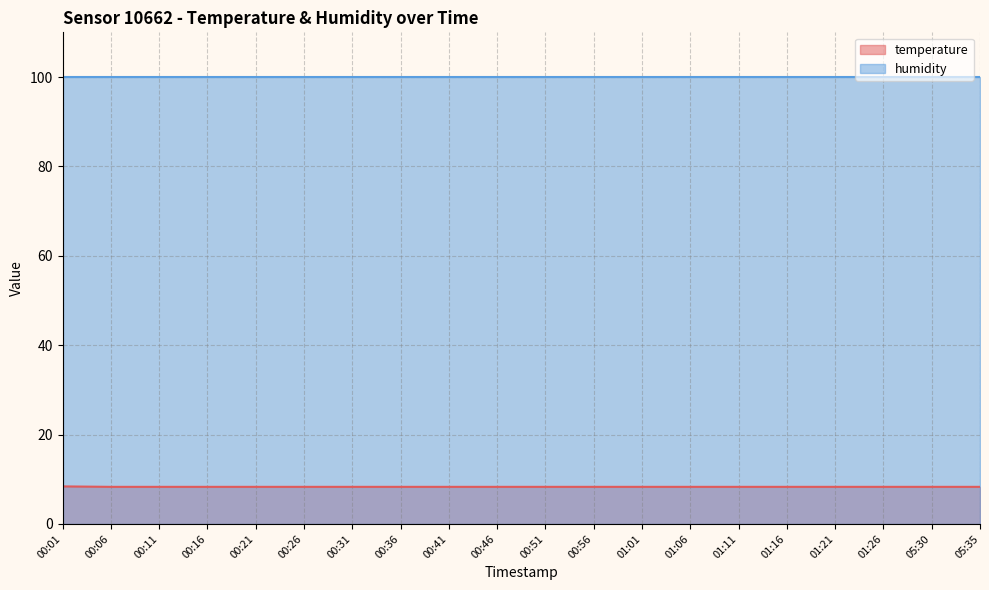

Which label corresponds to the smallest value in the chart?

00:06